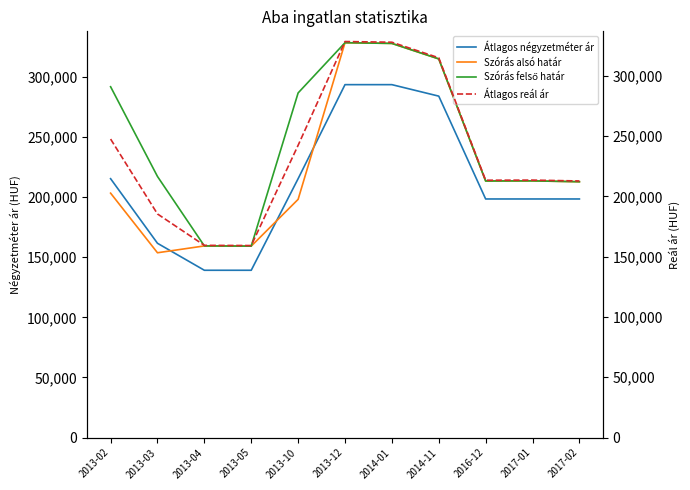

True or false: Átlagos reál ár has a value of 312306 at 2013-03.

False